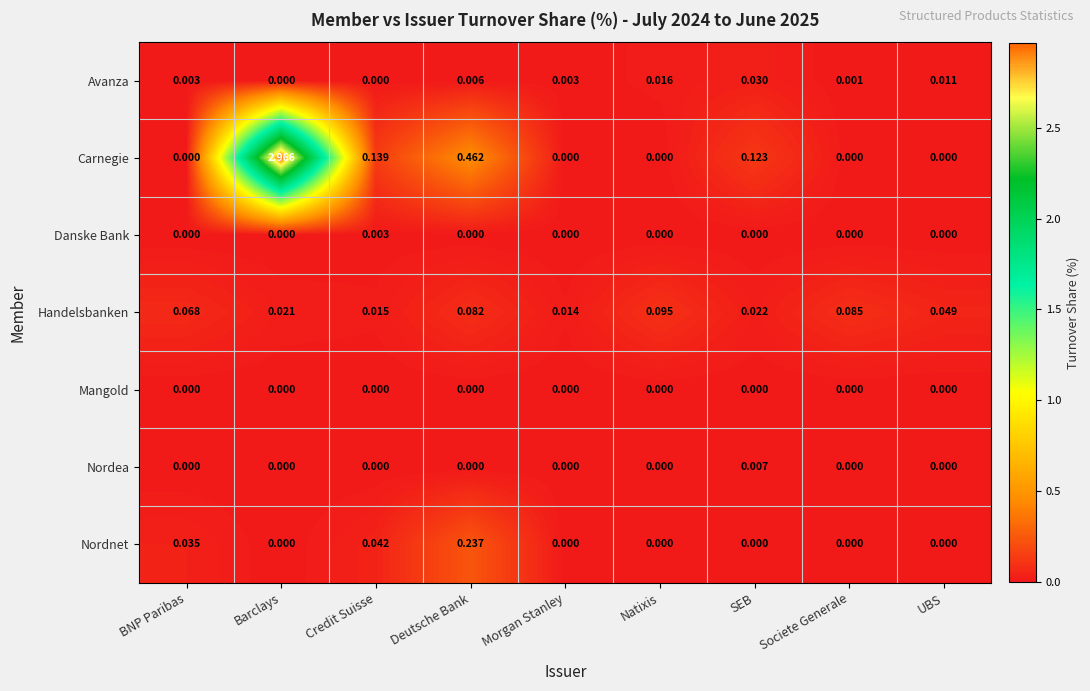

Which series has the widest spread of values?

Carnegie